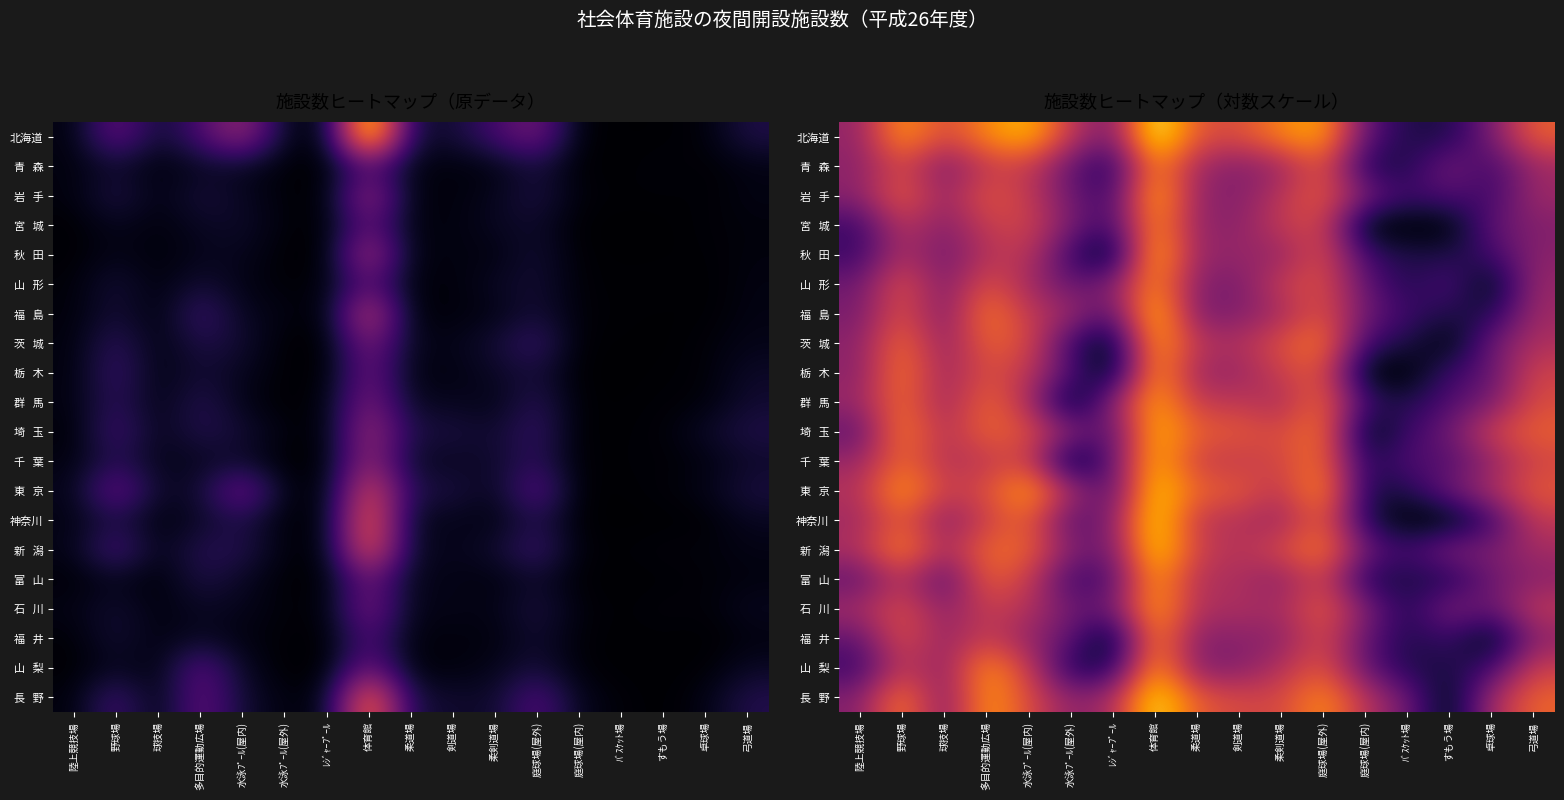

Is the value of 青 森 at 体育館 greater than the value of 長 野 at 卓球場?

Yes